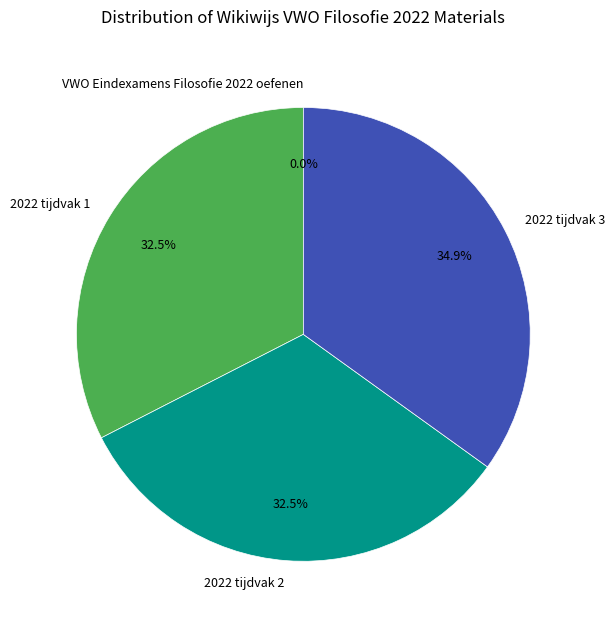

Which category has the biggest portion of the pie?

2022 tijdvak 3